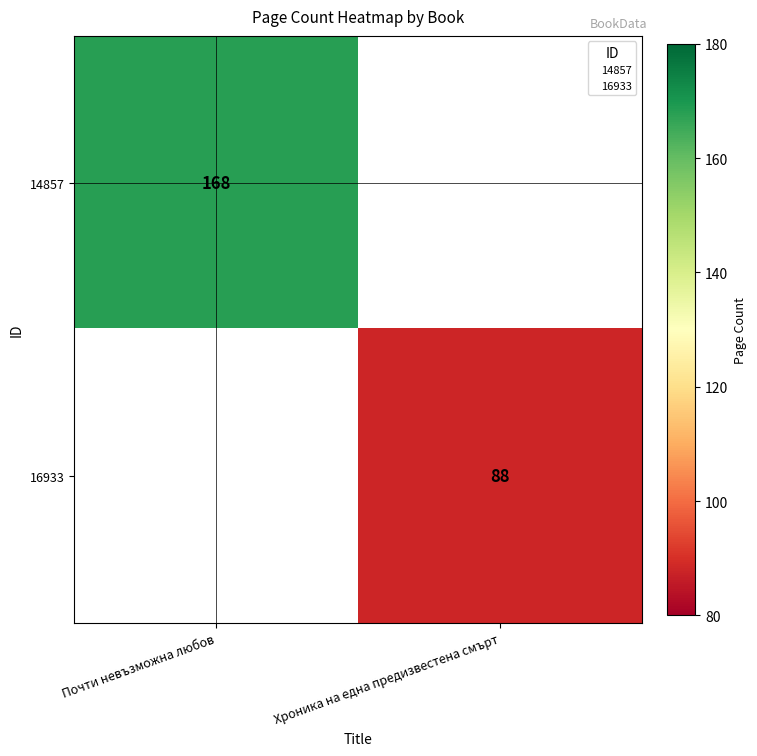

Read the 16933 value at Хроника на една предизвестена смърт.

88